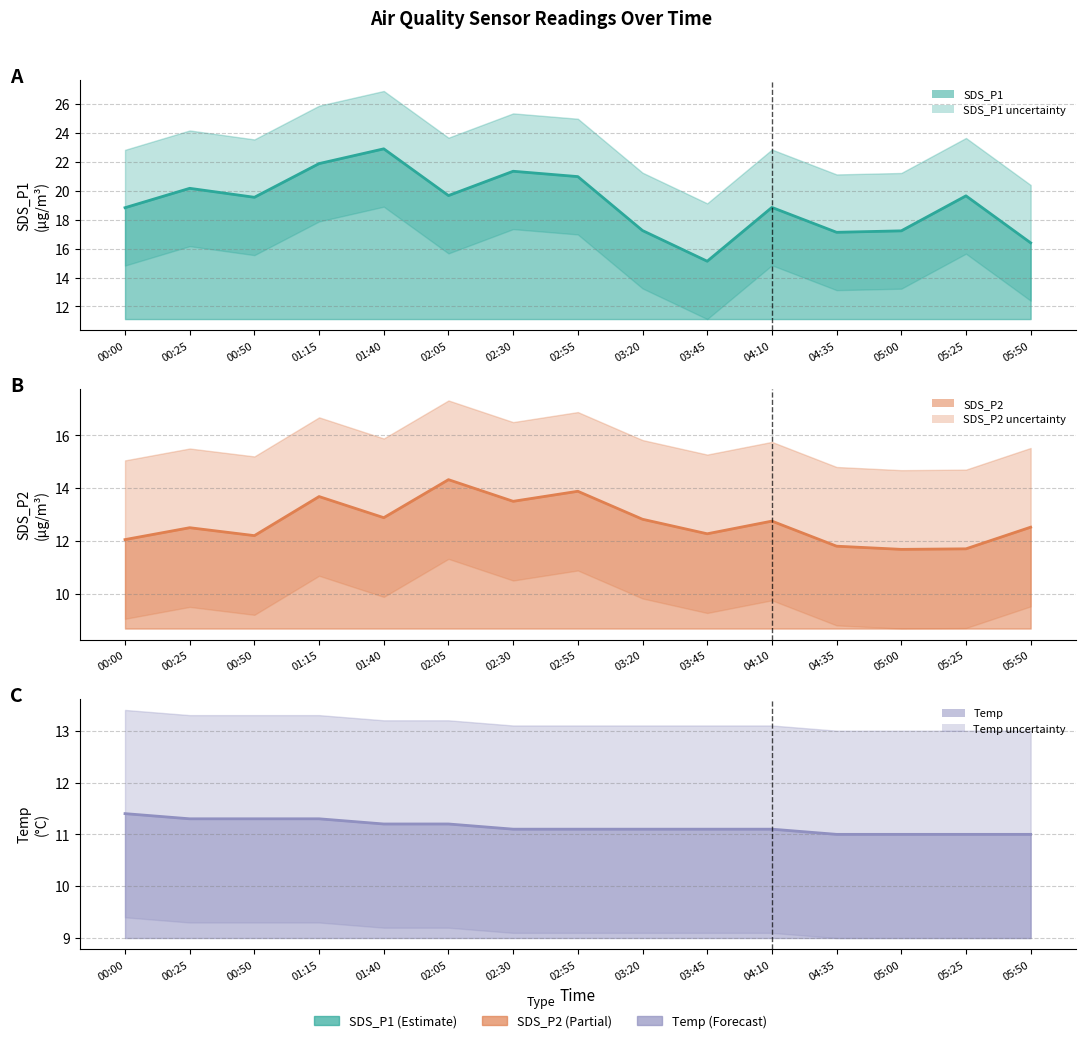

Between 03:20 and 04:10, which is larger?

04:10